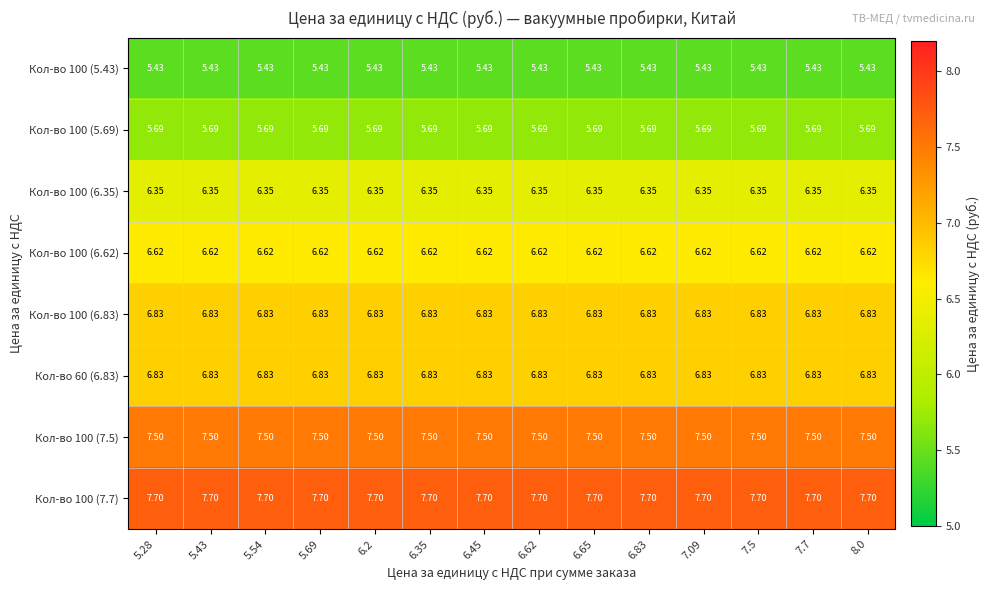

Is the value of Кол-во 100 (6.35) at 5.28 greater than the value of Кол-во 100 (6.83) at 7.09?

No